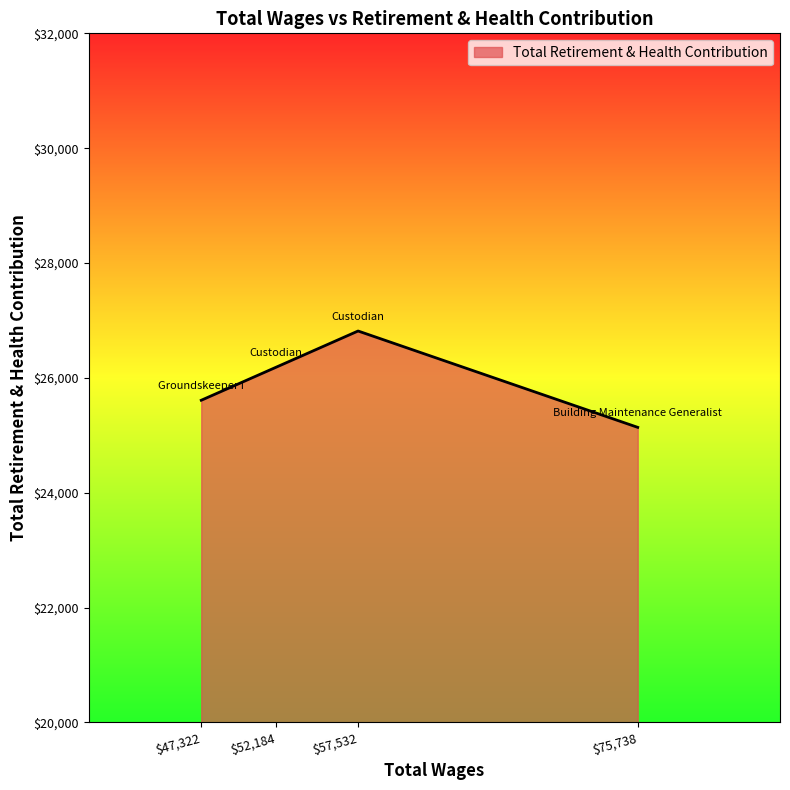

What is the maximum value shown in the chart?

26816